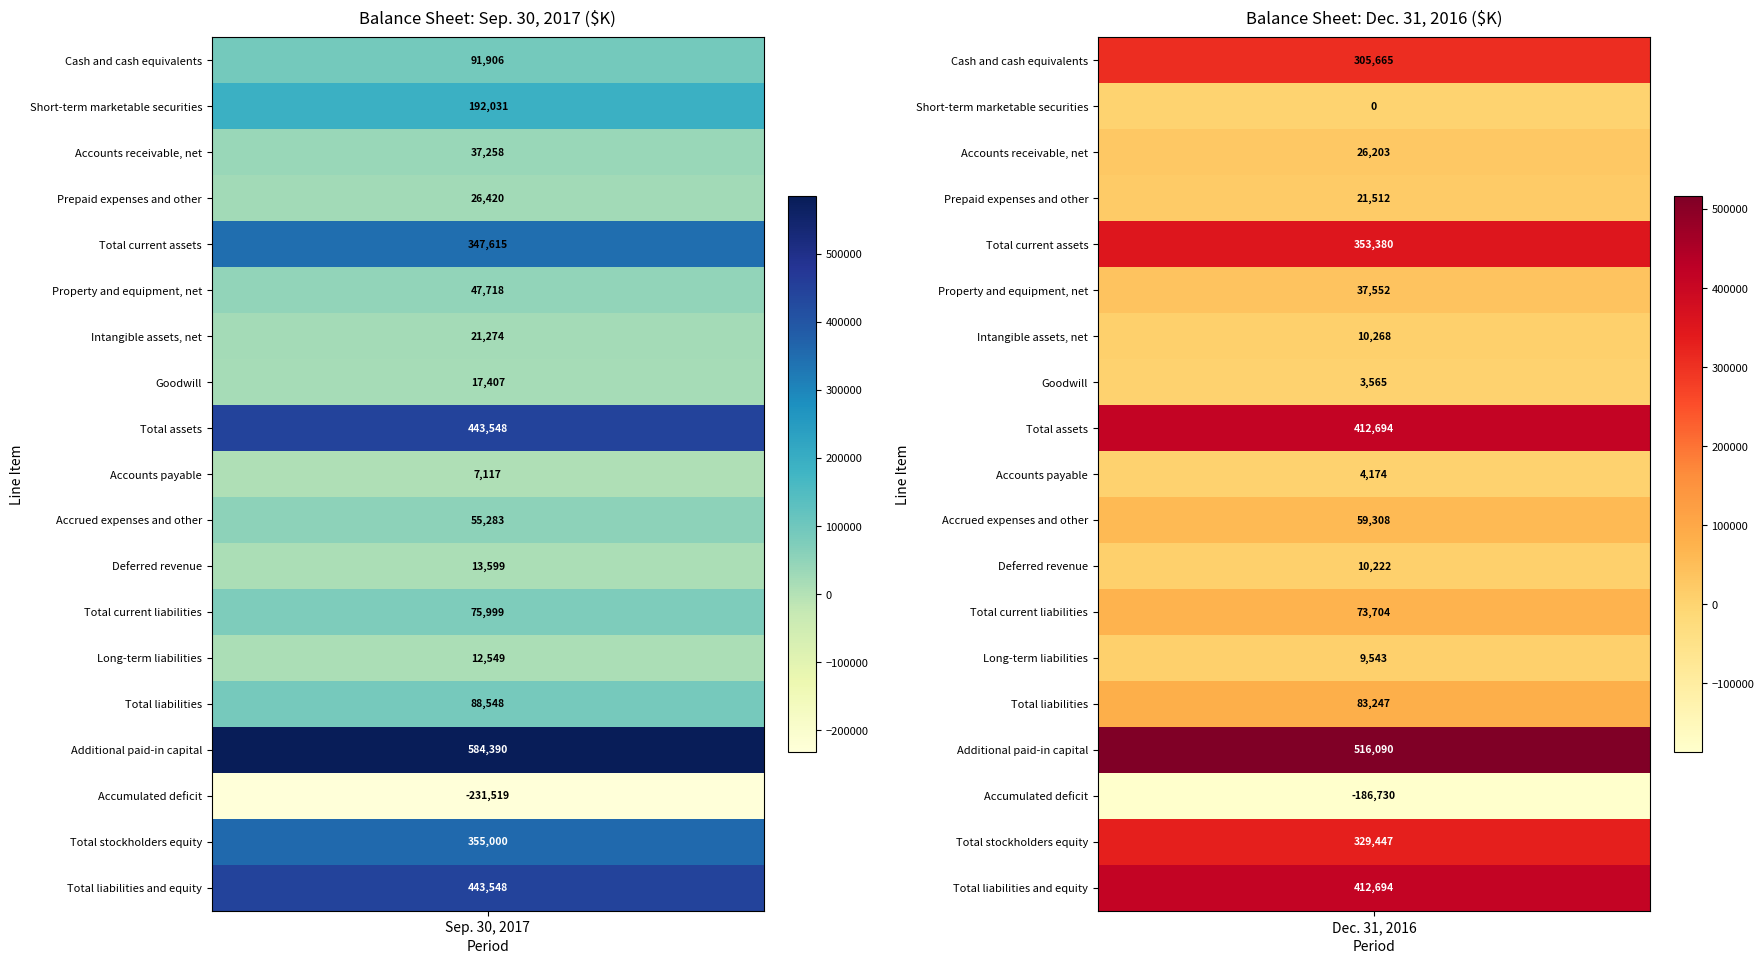

What is the difference between the Deferred revenue values at 0 and 1?

3377